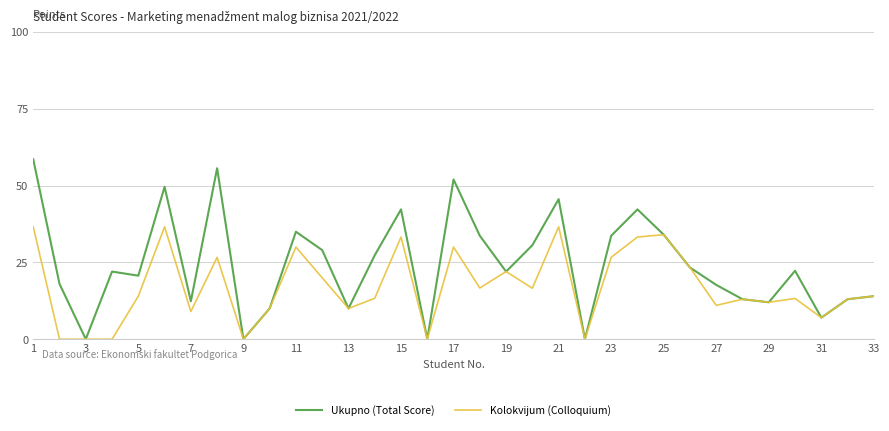

List the series in order of their peak value, lowest first.

Kolokvijum (Colloquium), Ukupno (Total Score)